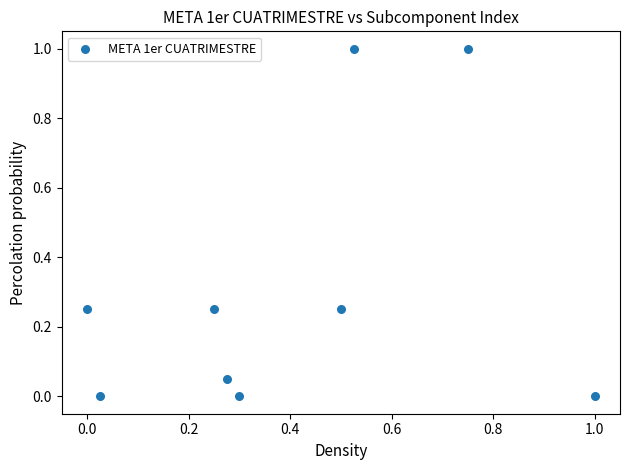

What is the range of X values (max minus min)?

1.0